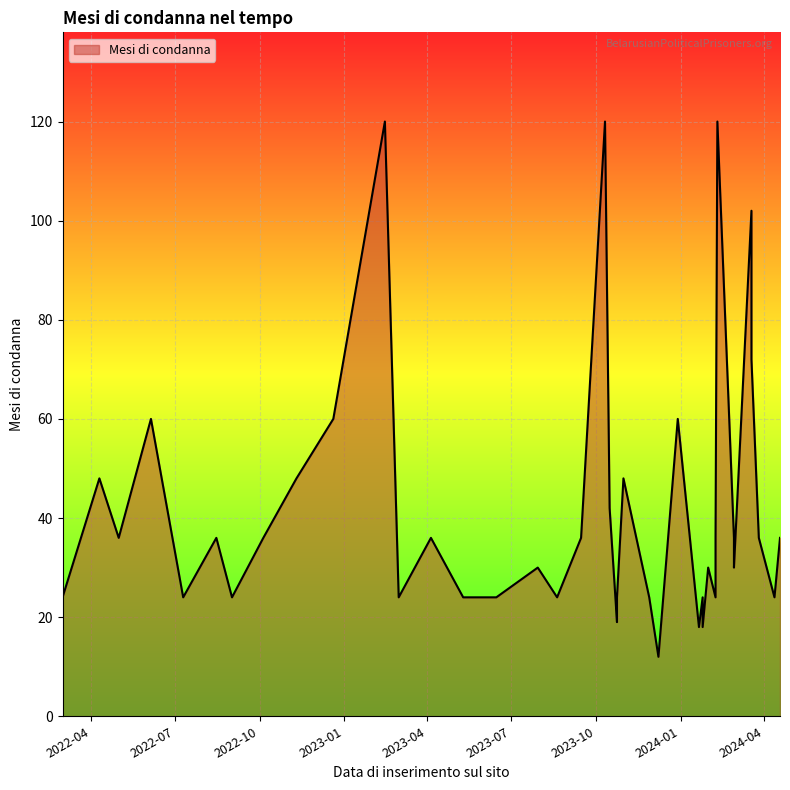

True or false: there are more than 2 points higher than both neighbors.

True